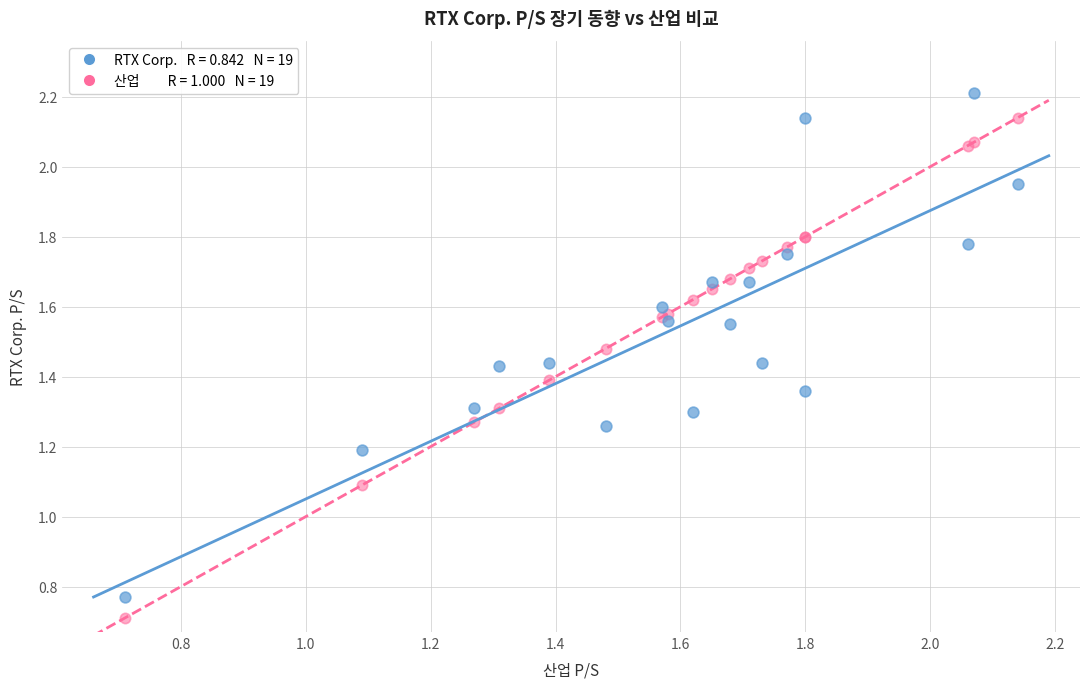

Across all series, what Y value is closest to 1?

1.1